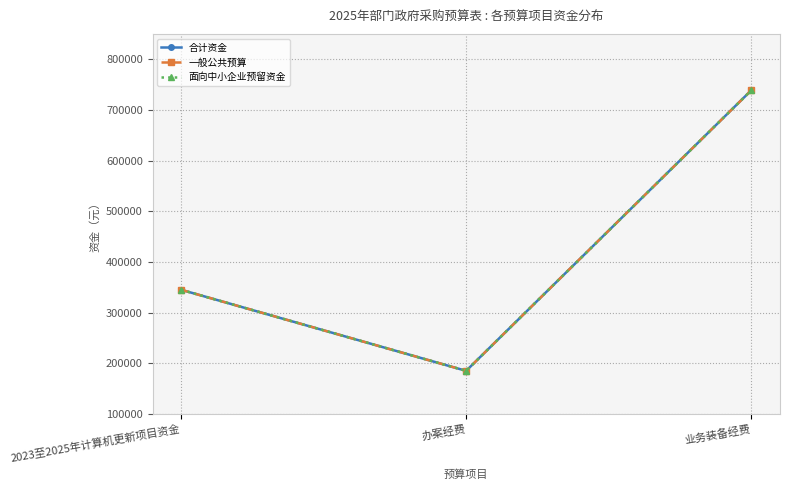

Which has a higher value, 业务装备经费 or 办案经费?

业务装备经费